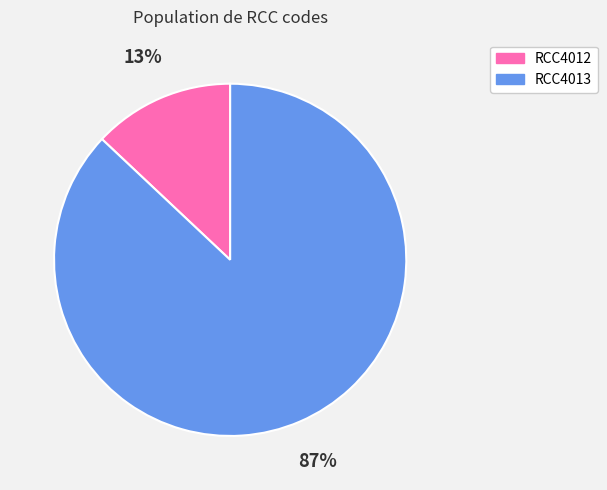

Count the number of slices in the pie.

2